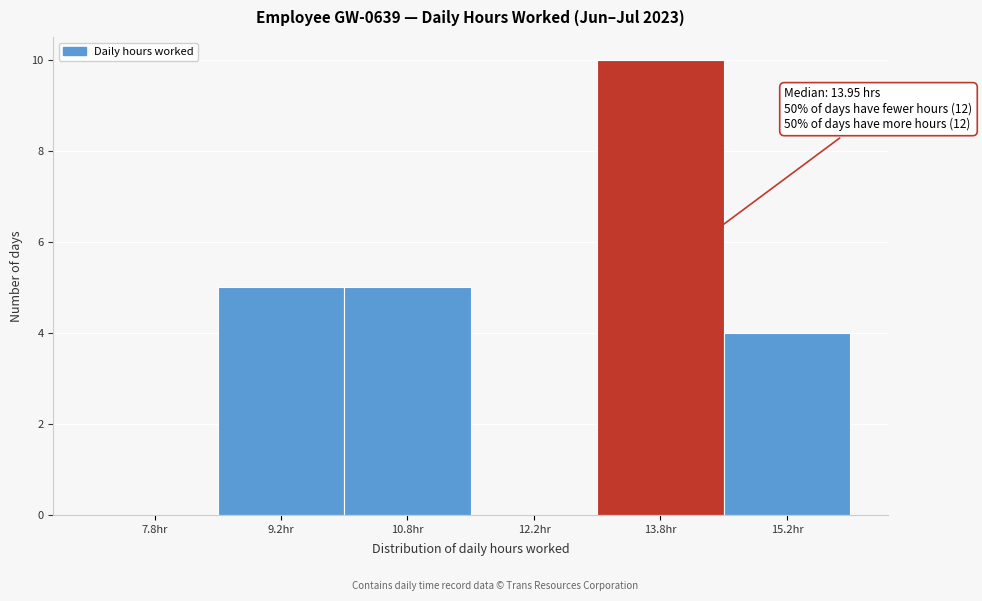

Over which range of the x-axis is the bar tallest?

13.0 to 14.5